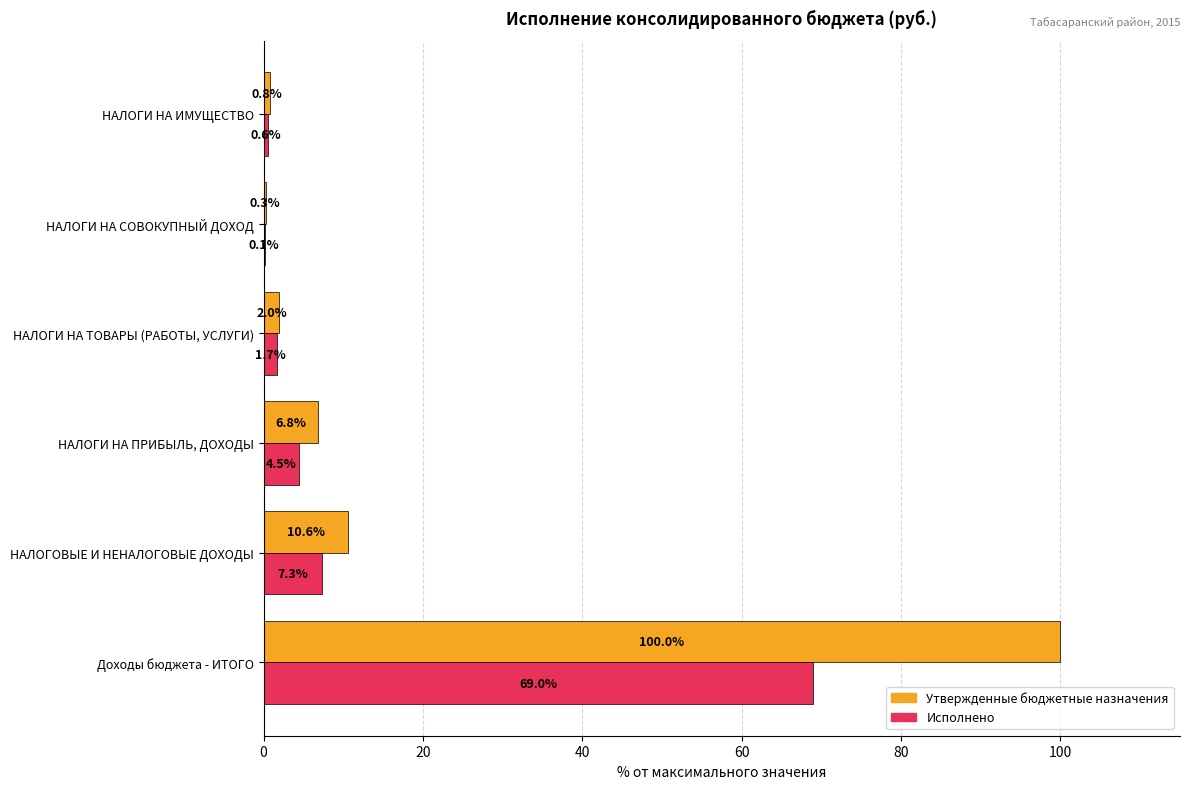

What is the sum of the Исполнено values at НАЛОГИ НА ТОВАРЫ (РАБОТЫ, УСЛУГИ) and НАЛОГИ НА ИМУЩЕСТВО?

2.3